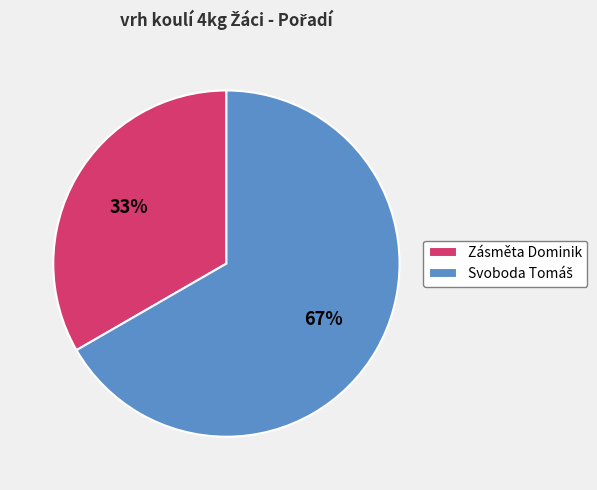

Which slice is the smallest?

Zásměta Dominik